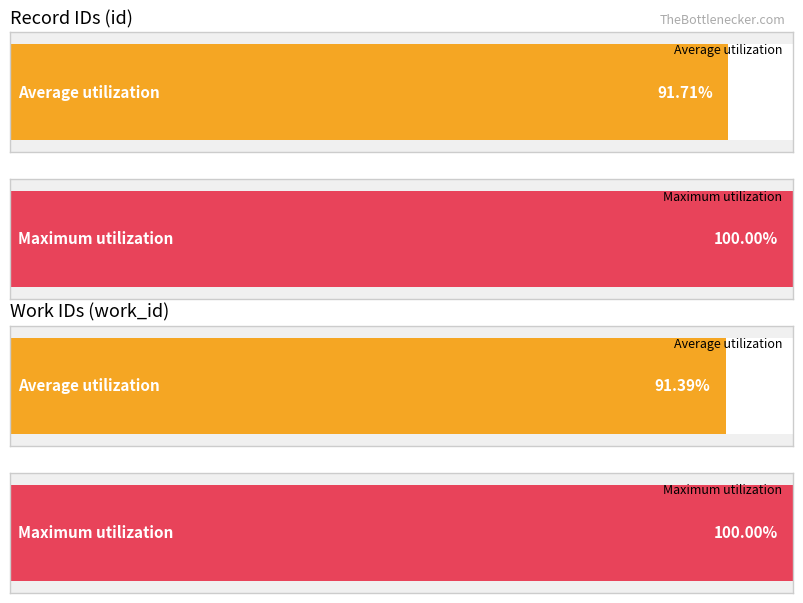

Which series has the largest total across all categories?

id